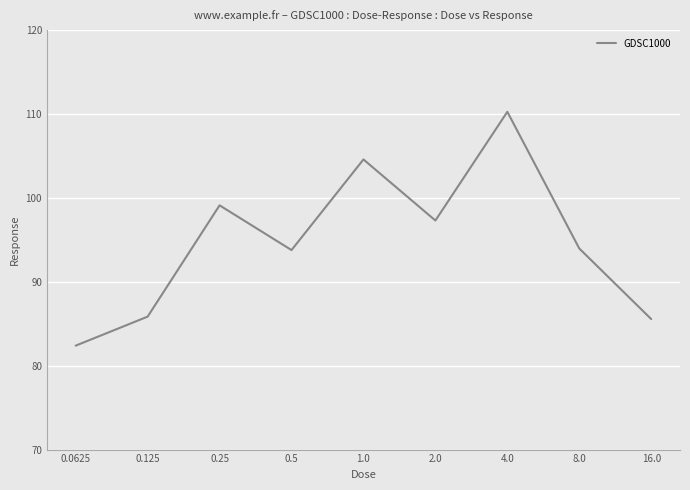

What is the smallest value displayed?

82.4